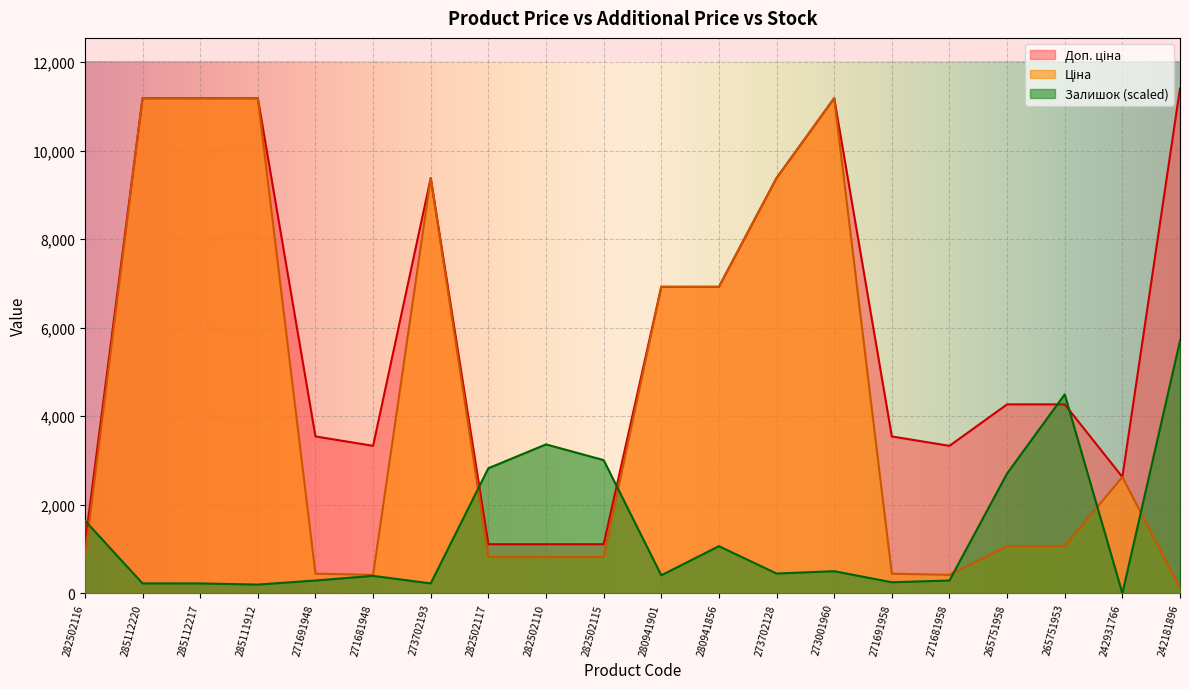

True or false: Ціна and Залишок intersect in this chart.

True